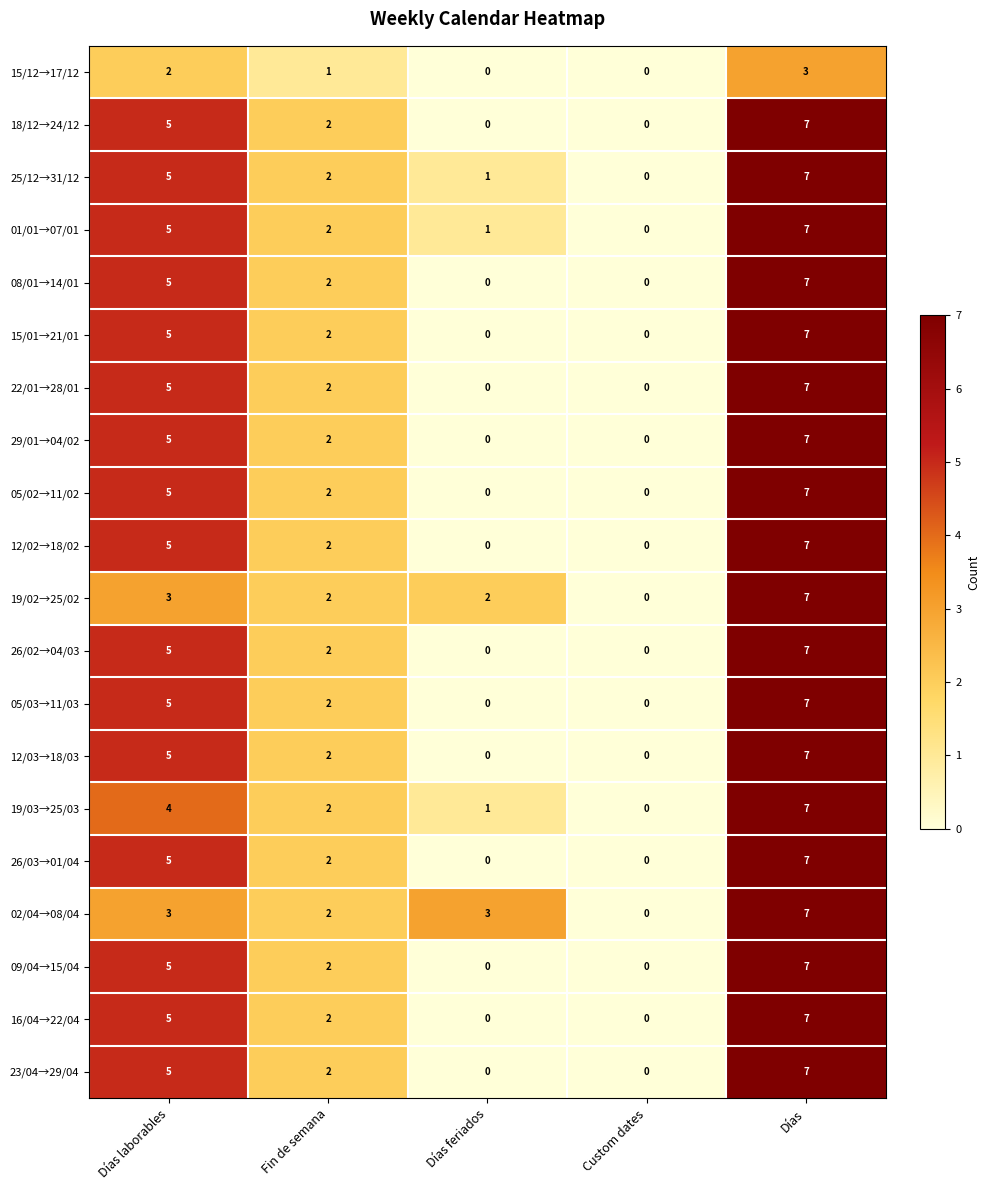

Is it true that 18/12→24/12 equals -4 at Custom dates?

False